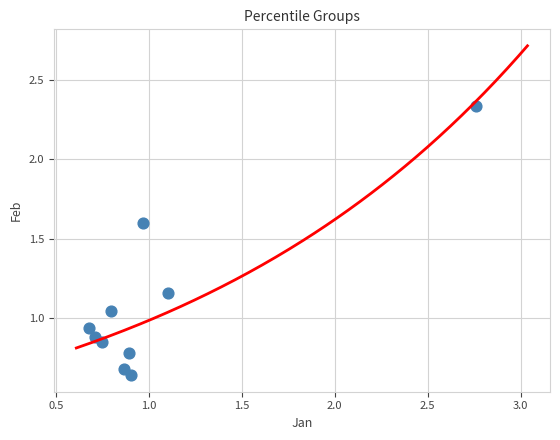

What is the range of Y values (max minus min)?

1.7